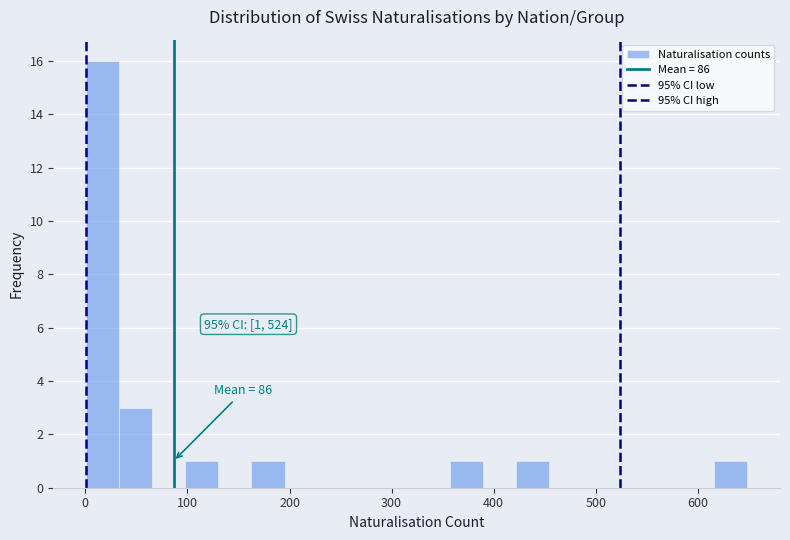

Around what value on the x-axis is the tallest bar? Give the approximate position of its centre, as read against the axis.

20